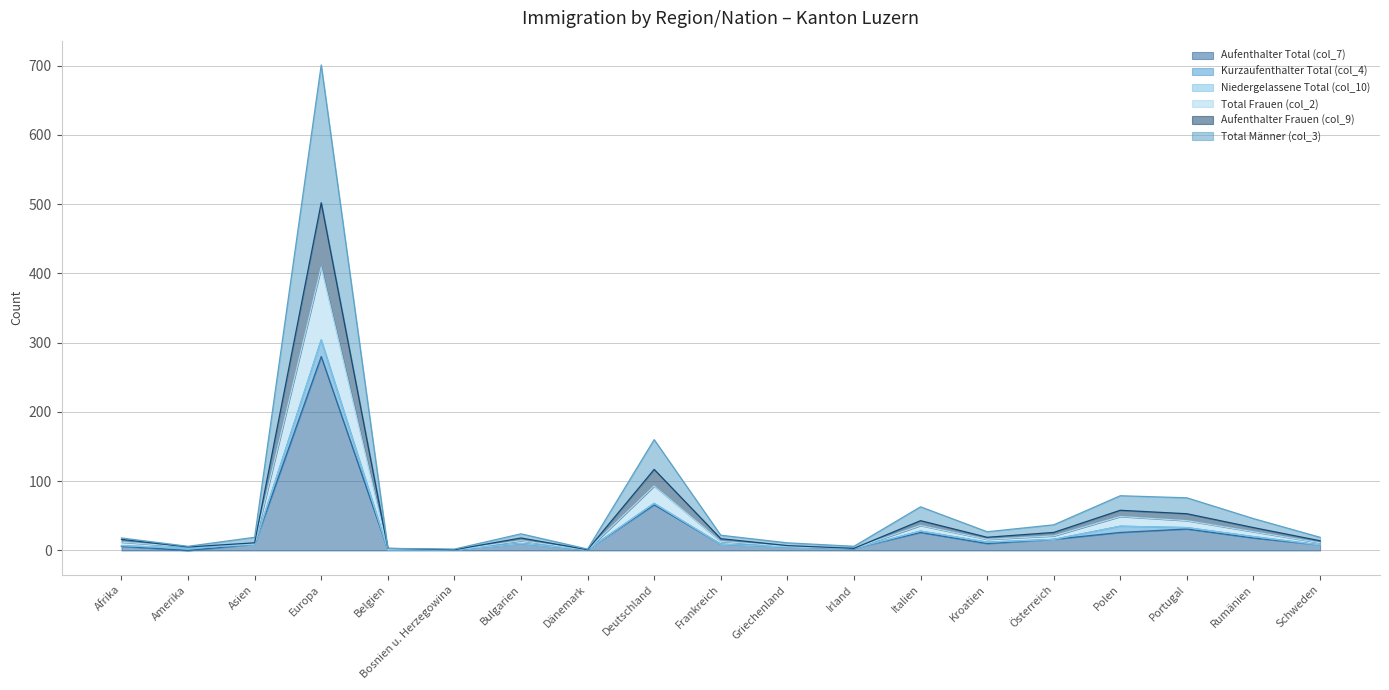

Which category has the highest value in the Aufenthalter Total (col_7) series?

Europa